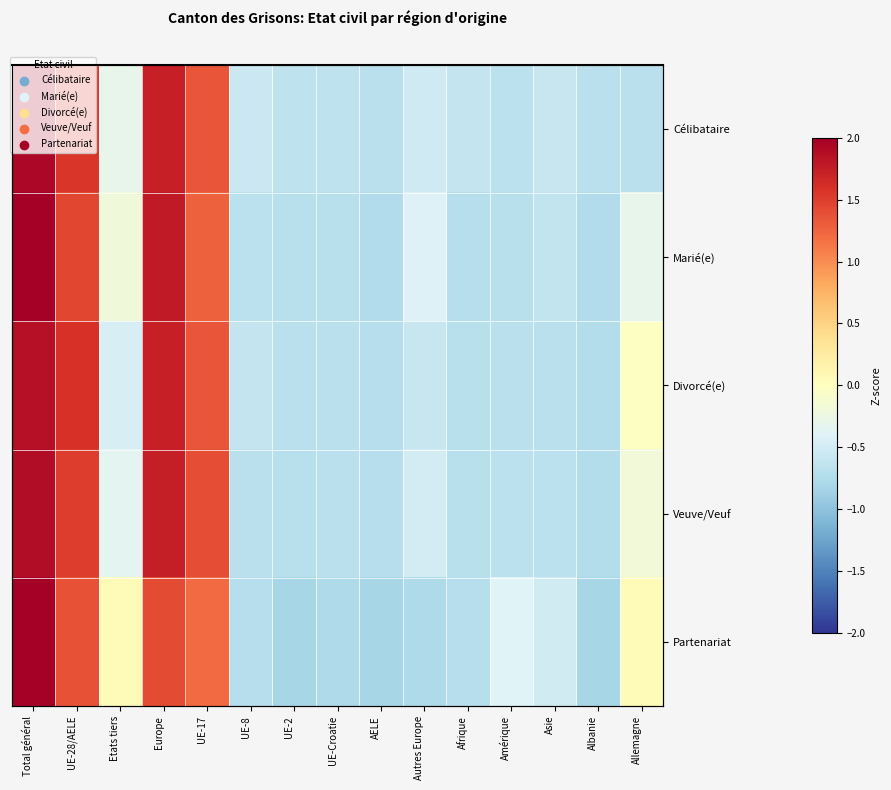

List the series in order of their peak value, lowest first.

Divorcé(e), Veuve/Veuf, Célibataire, Marié(e), Partenariat